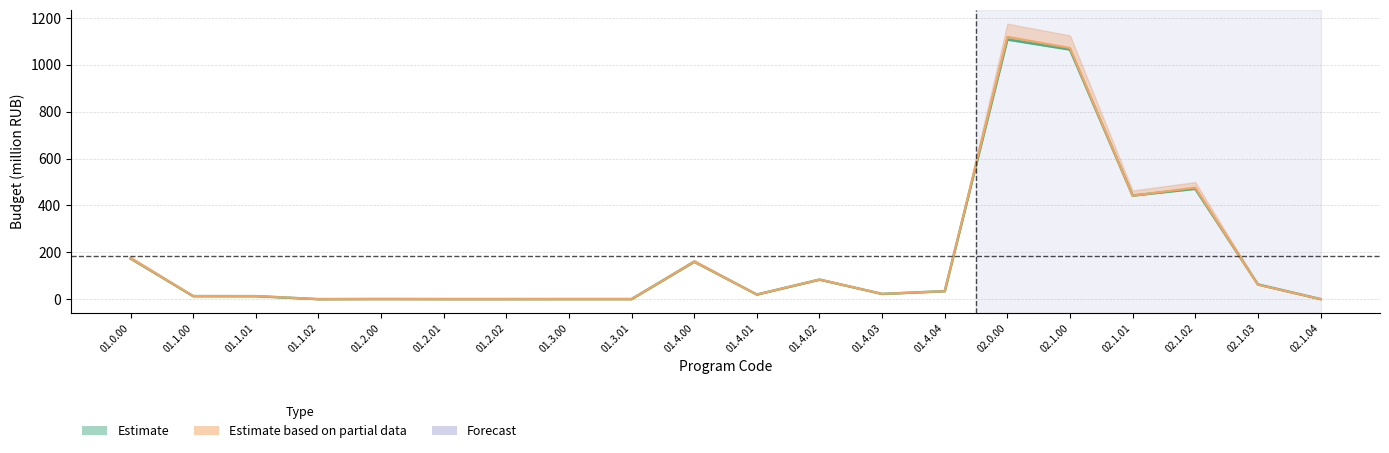

What is the spread (max minus min) of values at 01.1.01?

0.8